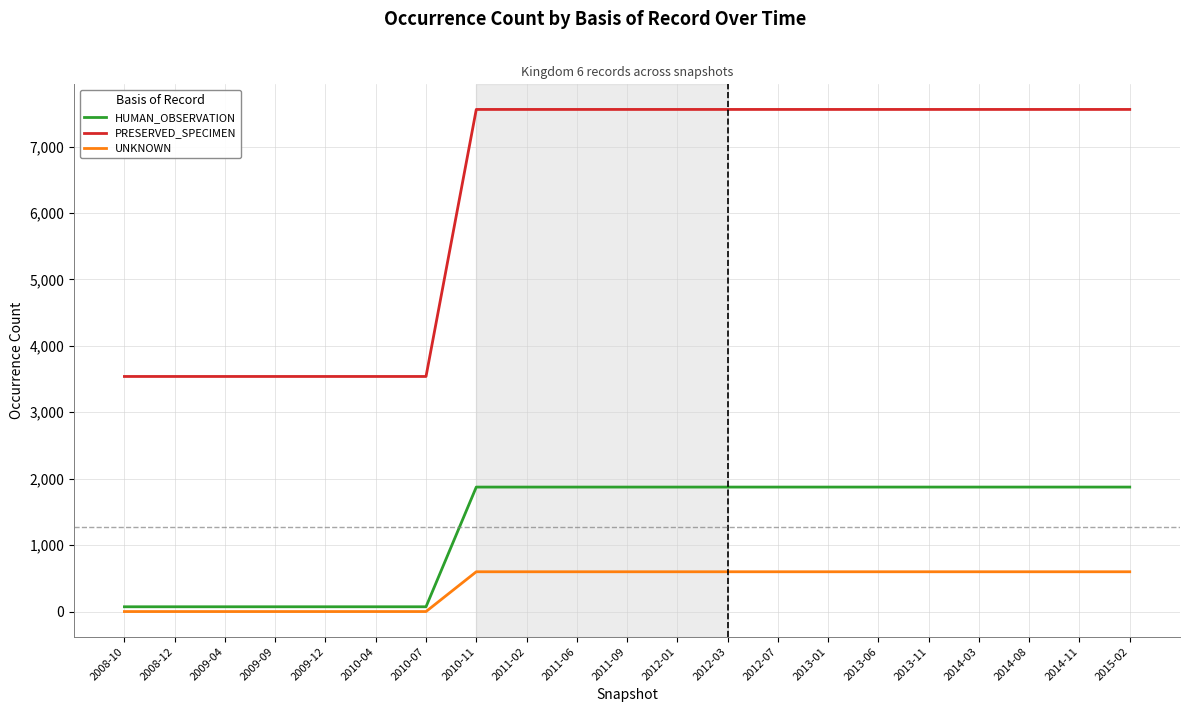

True or false: UNKNOWN and PRESERVED_SPECIMEN intersect in this chart.

False